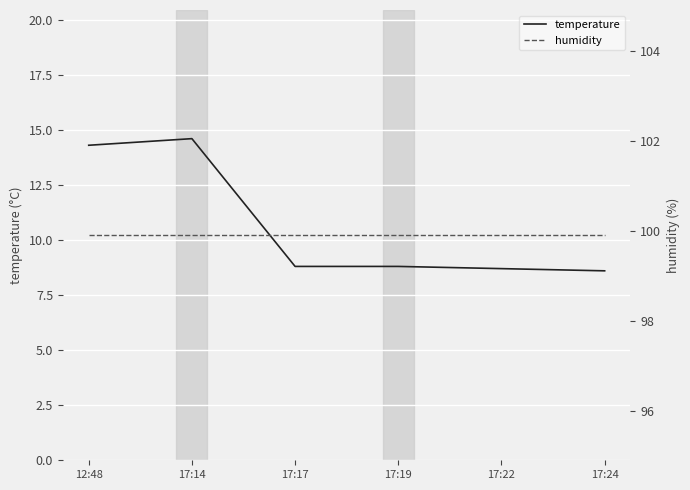

Rank the series by their maximum value, from lowest to highest.

temperature, humidity